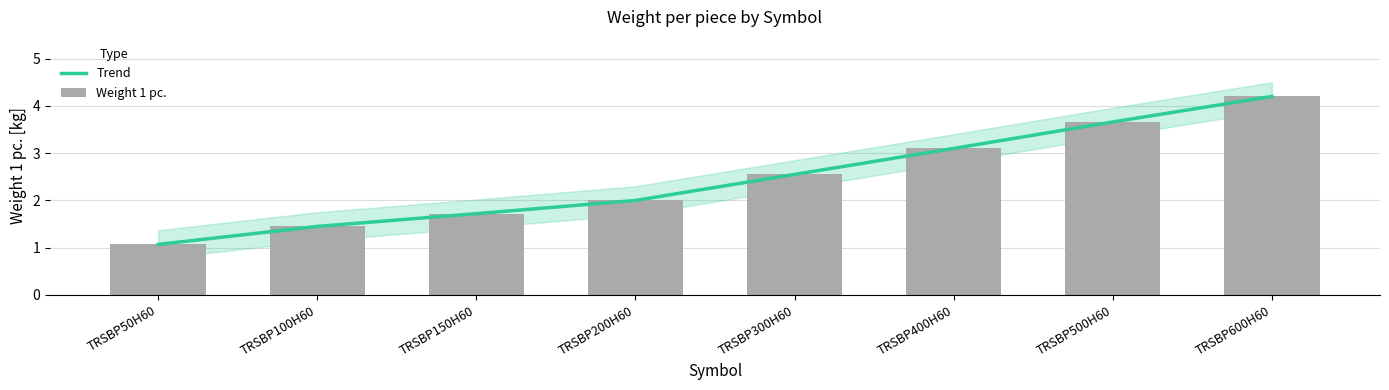

What are all the series names shown in the legend?

Trend, Weight 1 pc.